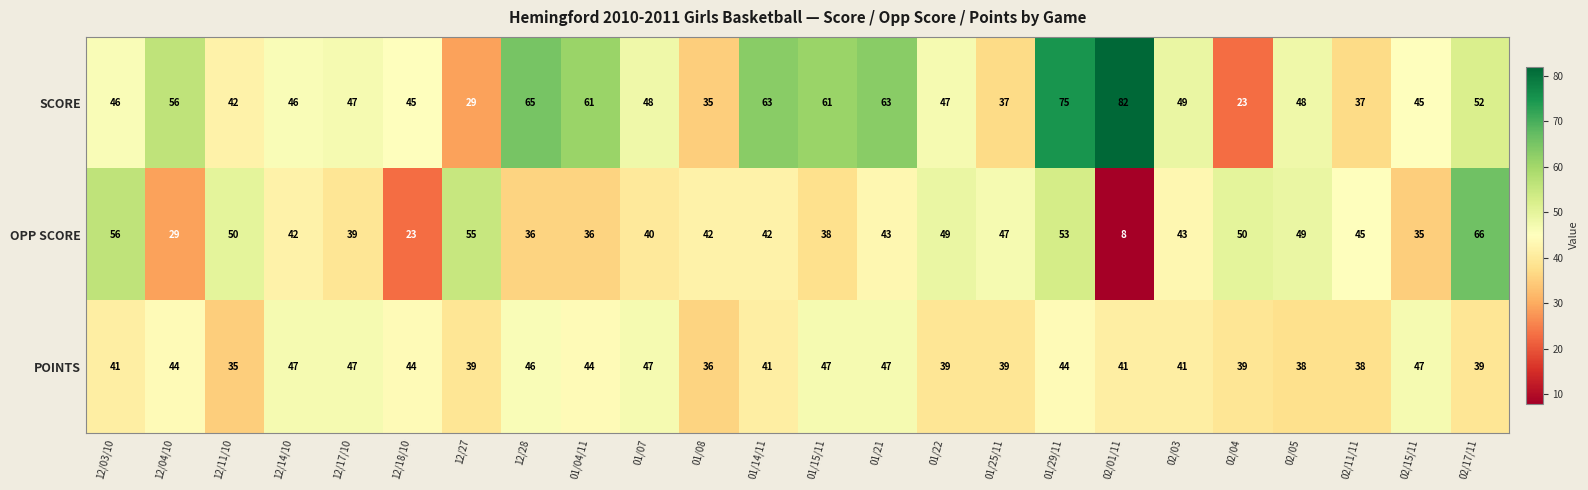

Which category has the highest value across all series?

02/01/11